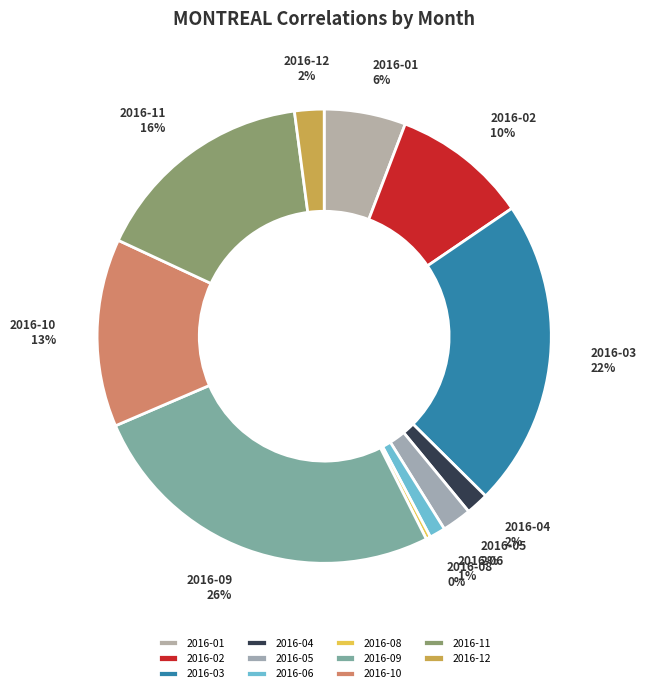

Combined, do 2016-04 and 2016-09 account for over 50%?

No